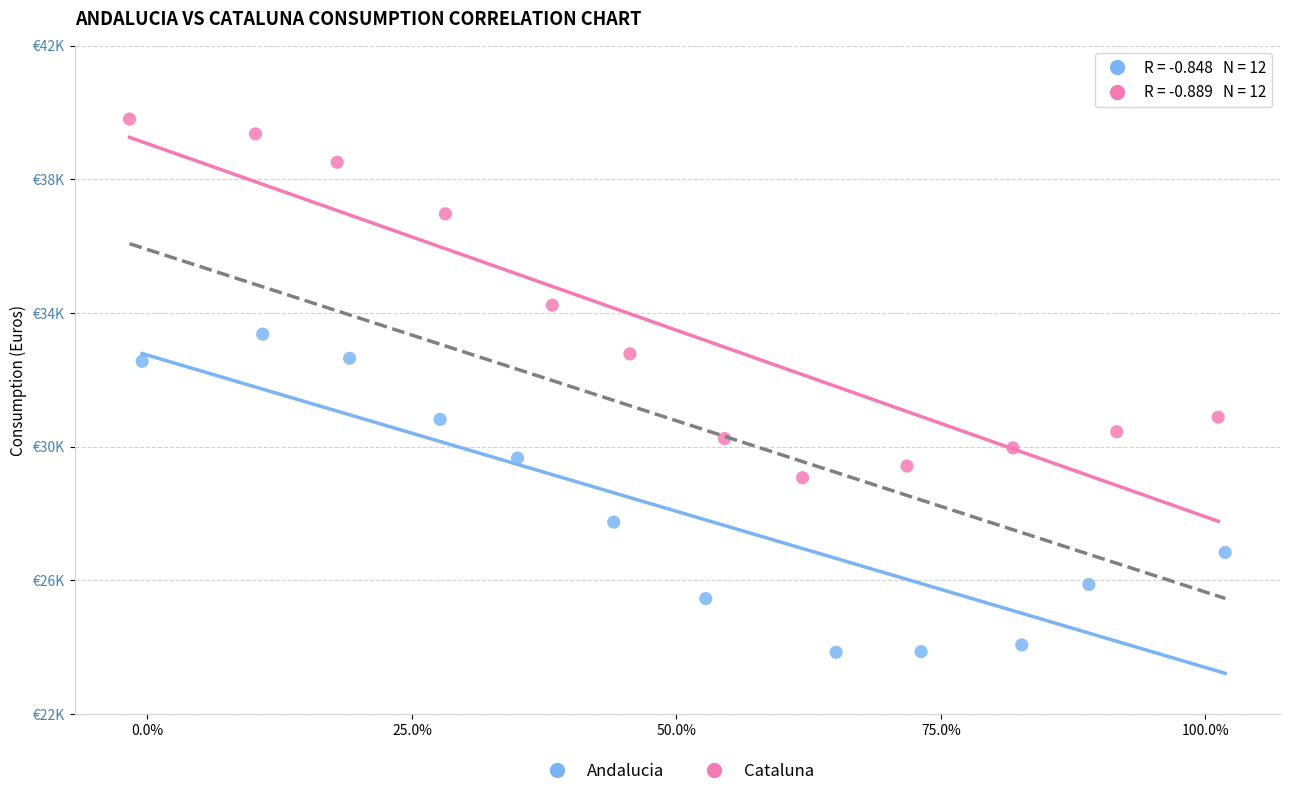

Which series reaches the maximum Y coordinate?

Cataluna